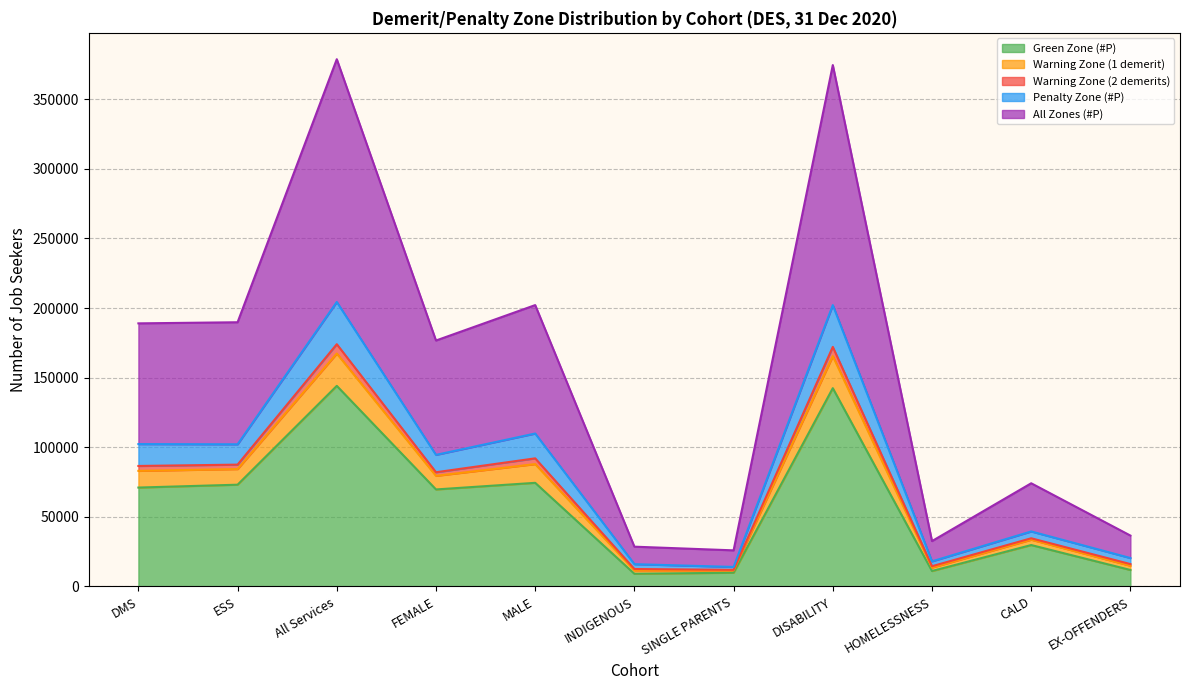

What is the label of the 1st point from the left?

DMS